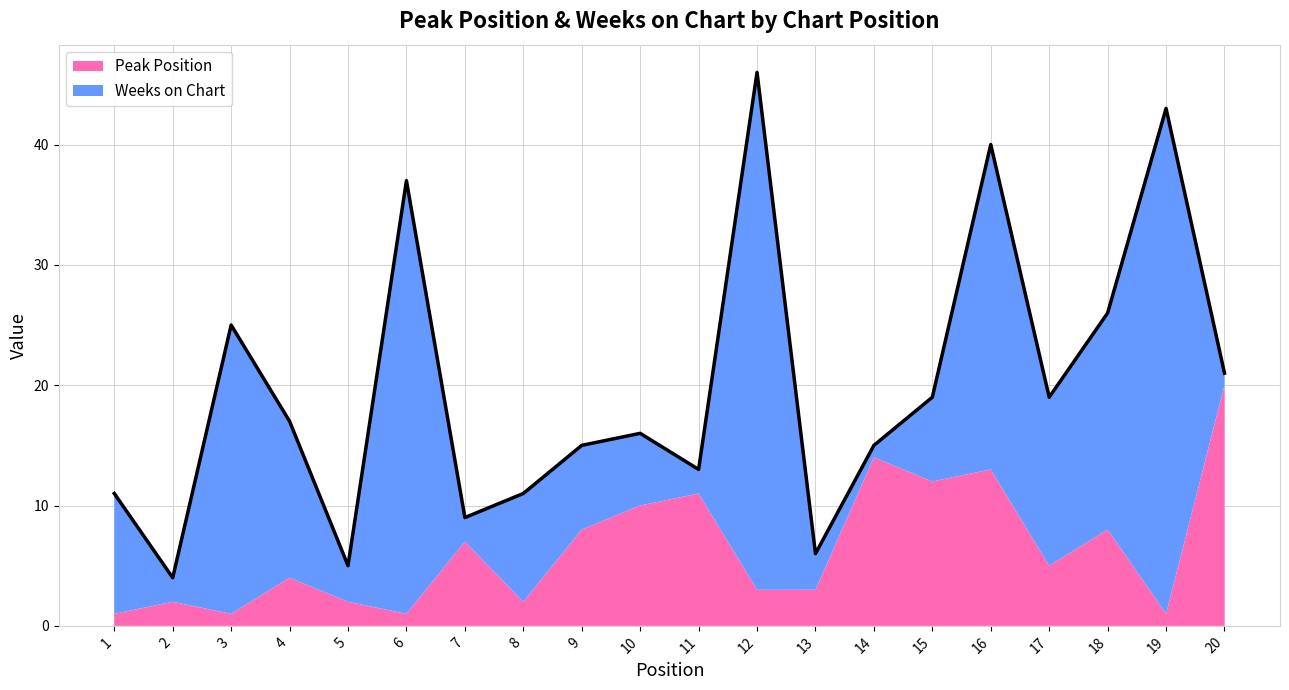

Which series has the largest range (max minus min)?

Weeks on Chart